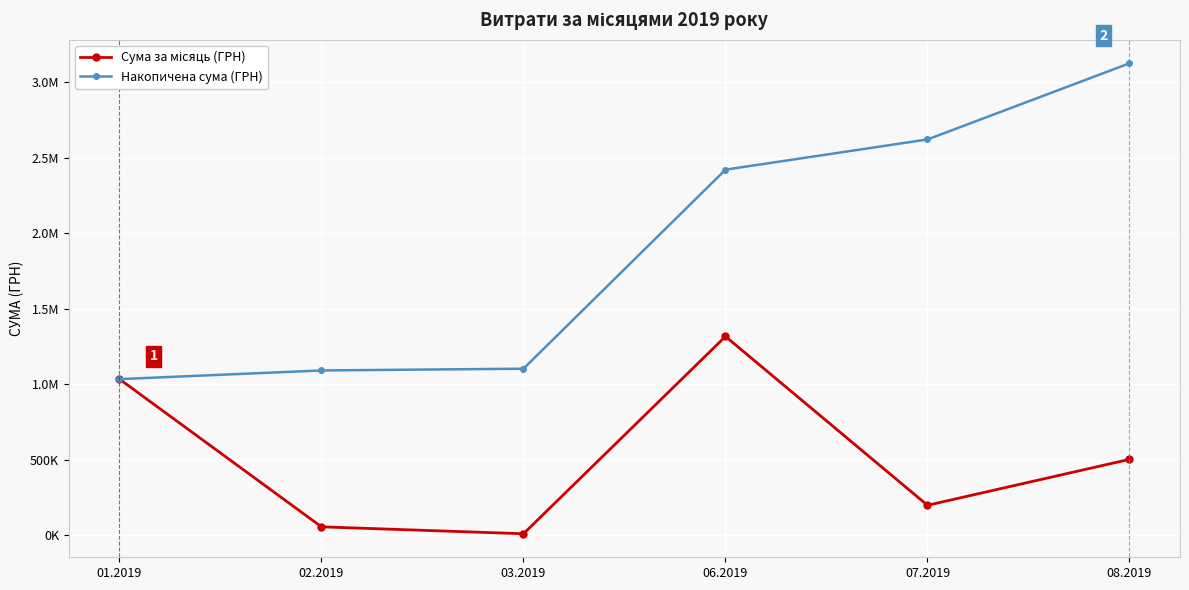

Does the chart have visible grid lines?

Yes